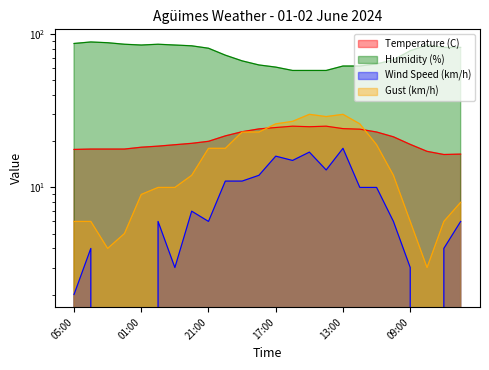

True or false: Temperature (C) and Gust (km/h) cross at least once.

True